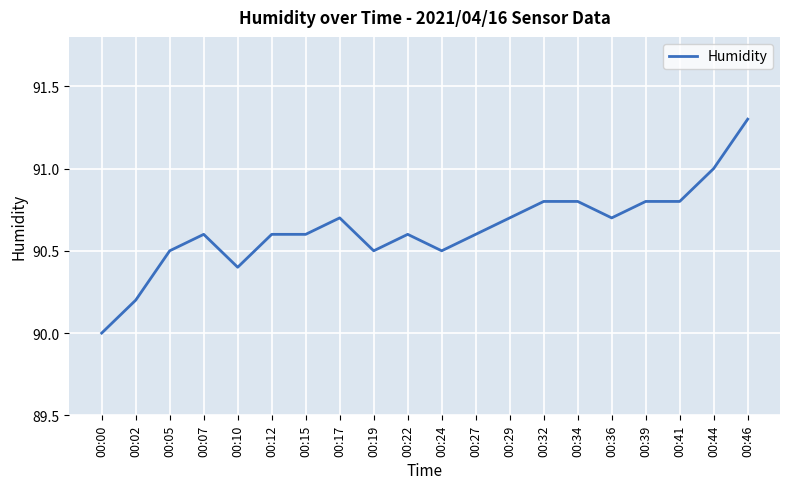

Reading left to right, extract all data points from this chart.

00:00=90.0	00:02=90.2	00:05=90.5	00:07=90.6	00:10=90.4	00:12=90.6	00:15=90.6	00:17=90.7	00:19=90.5	00:22=90.6	00:24=90.5	00:27=90.6	00:29=90.7	00:32=90.8	00:34=90.8	00:36=90.7	00:39=90.8	00:41=90.8	00:44=91.0	00:46=91.3